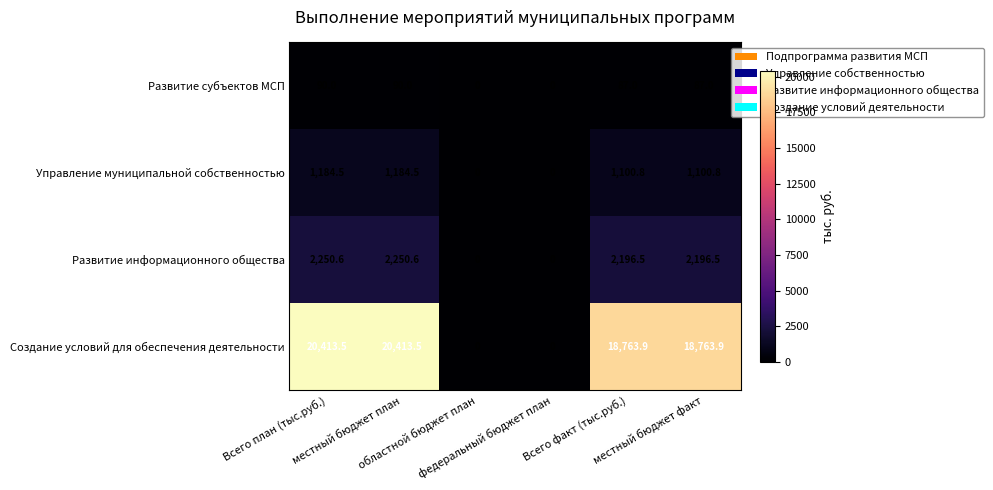

Between местный бюджет план and Всего факт (тыс.руб.), which series saw the biggest shift?

Создание условий для обеспечения деятельности